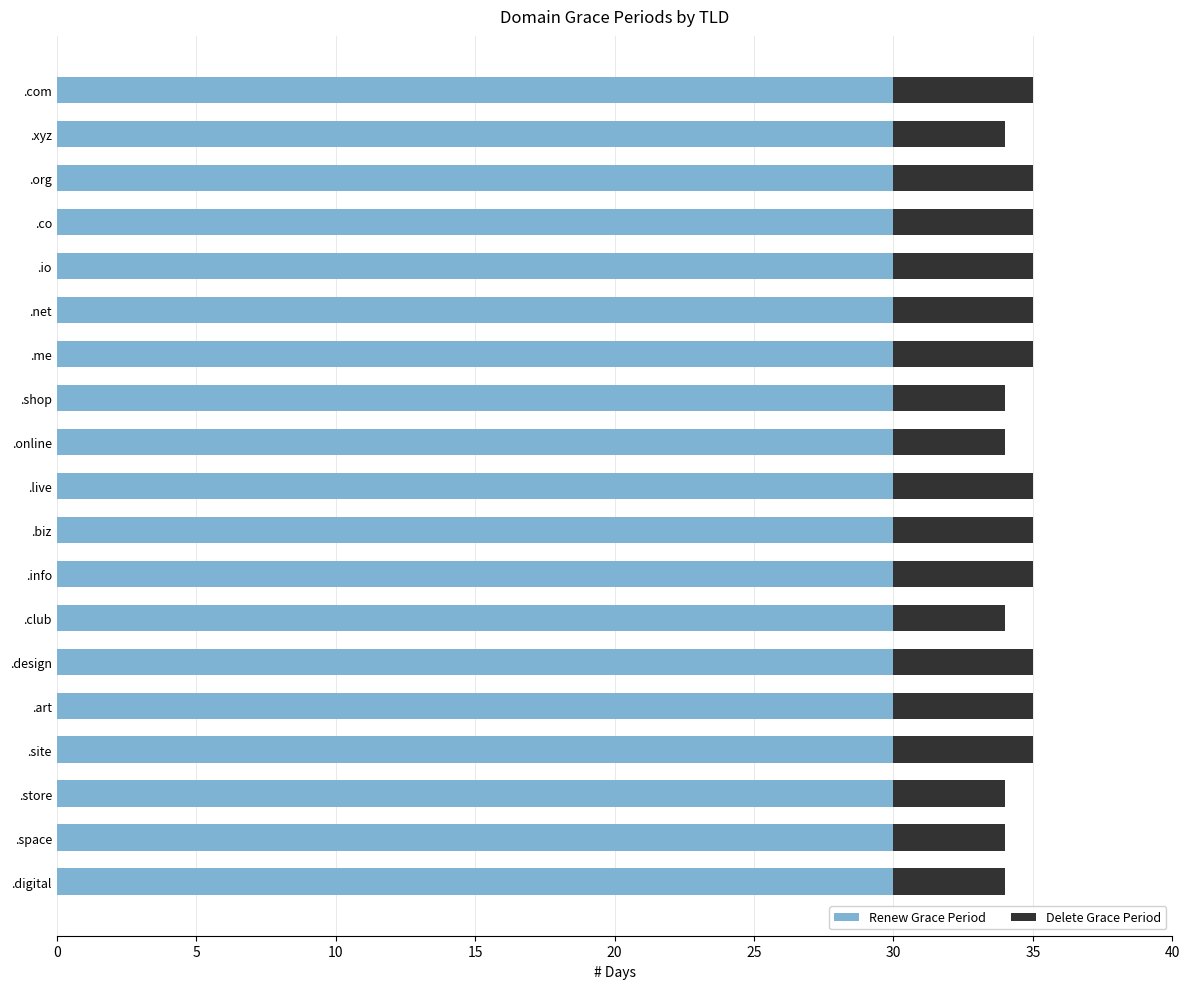

True or false: Renew Grace Period has a value of 47 at .net.

False